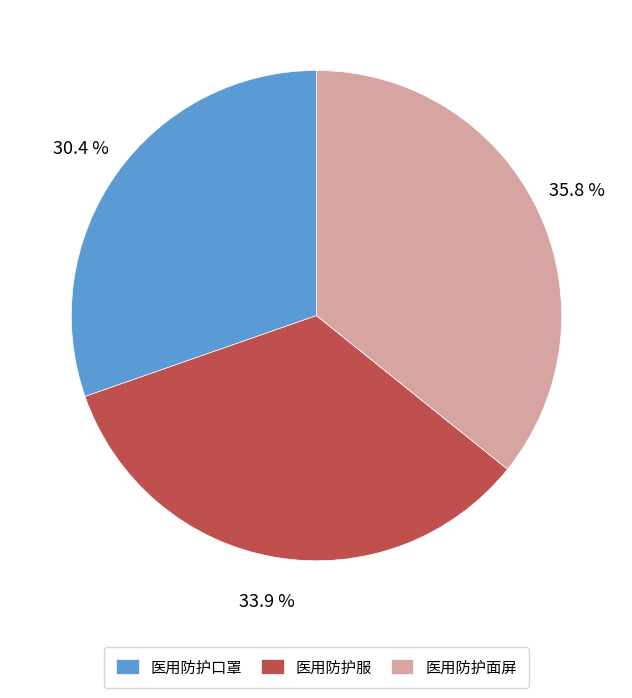

What portion of the pie excludes 医用防护面屏?

64.2%